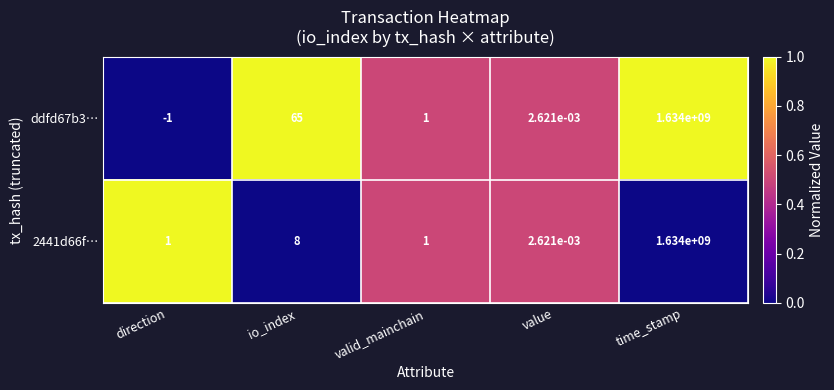

Is it true that 2441d66f… equals 2907995240.6 at time_stamp?

False